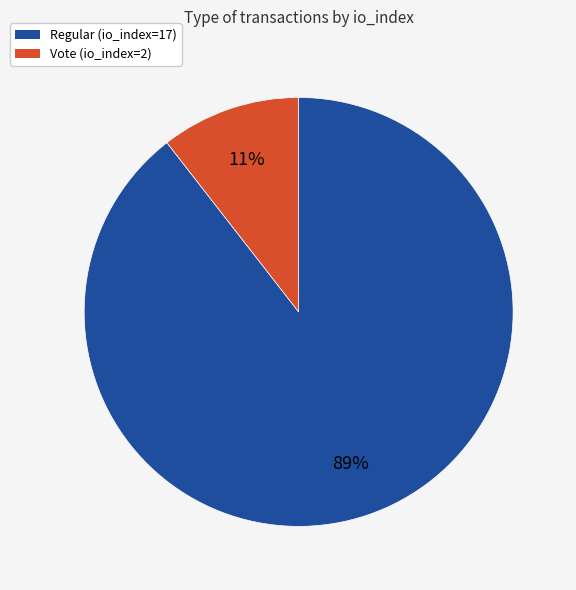

How many slices are in this pie chart?

2